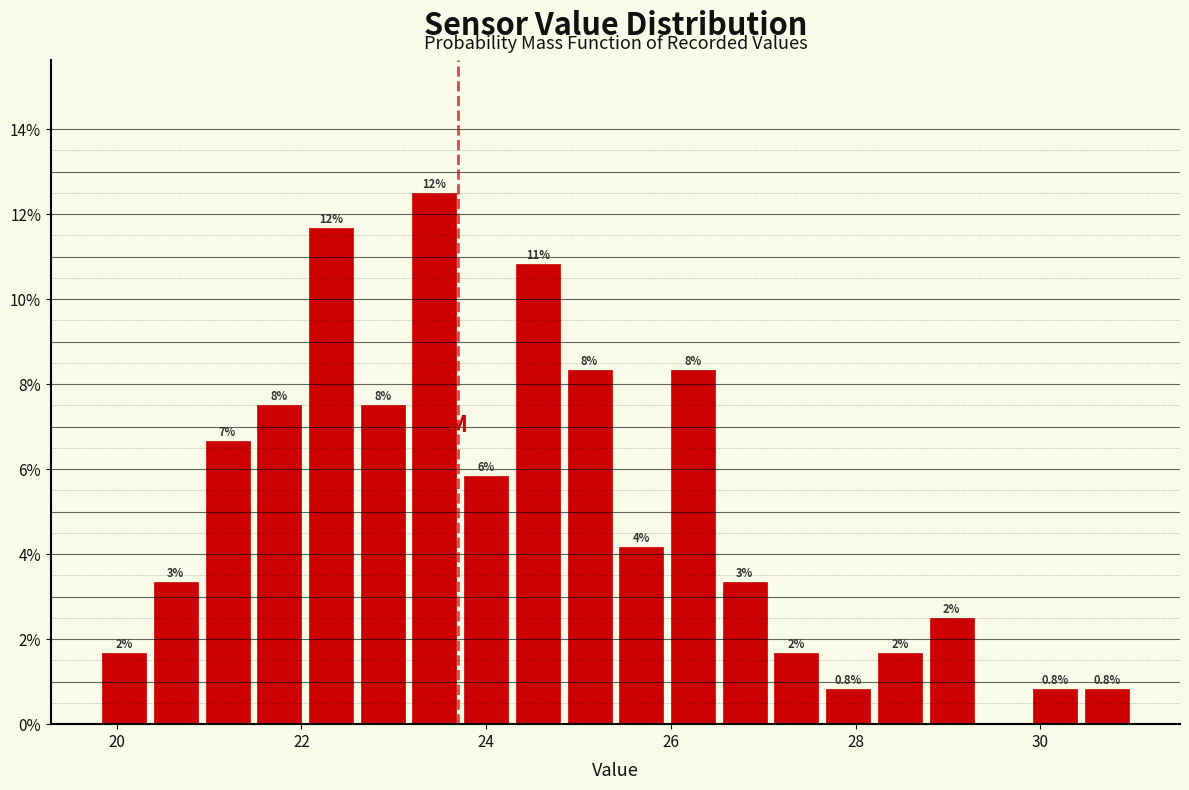

Read against the x-axis, roughly where is the centre of the tallest bar?

23.4